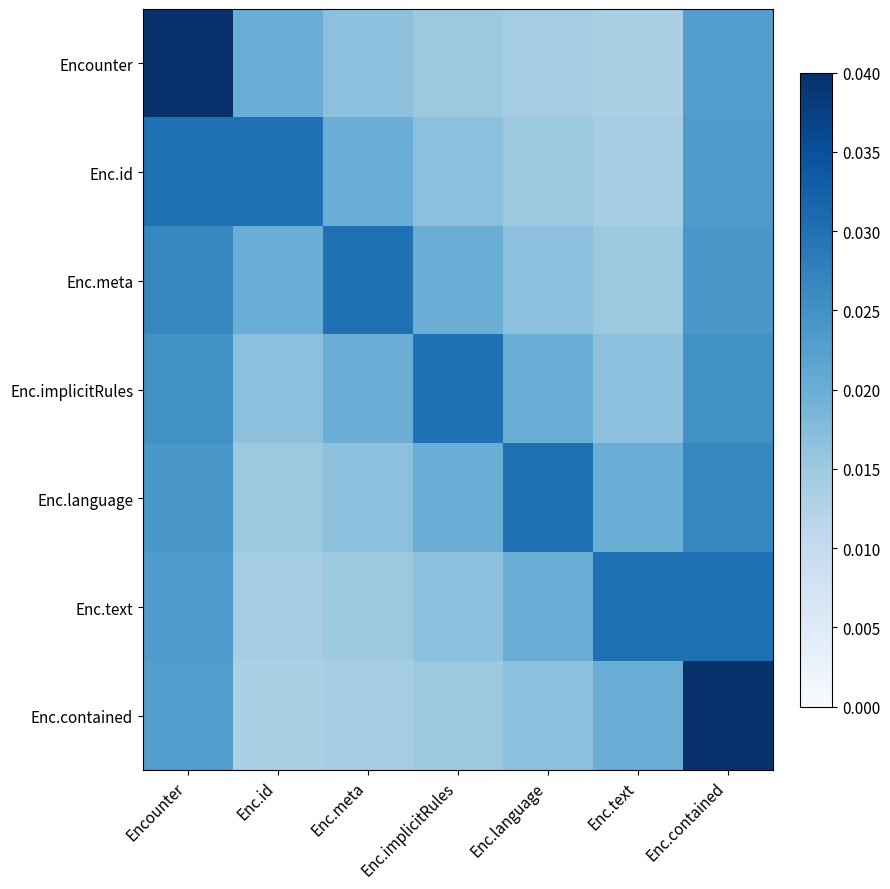

Reading right to left, list all the values displayed in this chart.

Encounter: Enc.contained=0.0	Enc.text=0.0	Enc.language=0.0	Enc.implicitRules=0.0	Enc.meta=0.0	Enc.id=0.0	Encounter=0.0
Enc.id: Enc.contained=0.0	Enc.text=0.0	Enc.language=0.0	Enc.implicitRules=0.0	Enc.meta=0.0	Enc.id=0.0	Encounter=0.0
Enc.meta: Enc.contained=0.0	Enc.text=0.0	Enc.language=0.0	Enc.implicitRules=0.0	Enc.meta=0.0	Enc.id=0.0	Encounter=0.0
Enc.implicitRules: Enc.contained=0.0	Enc.text=0.0	Enc.language=0.0	Enc.implicitRules=0.0	Enc.meta=0.0	Enc.id=0.0	Encounter=0.0
Enc.language: Enc.contained=0.0	Enc.text=0.0	Enc.language=0.0	Enc.implicitRules=0.0	Enc.meta=0.0	Enc.id=0.0	Encounter=0.0
Enc.text: Enc.contained=0.0	Enc.text=0.0	Enc.language=0.0	Enc.implicitRules=0.0	Enc.meta=0.0	Enc.id=0.0	Encounter=0.0
Enc.contained: Enc.contained=0.0	Enc.text=0.0	Enc.language=0.0	Enc.implicitRules=0.0	Enc.meta=0.0	Enc.id=0.0	Encounter=0.0